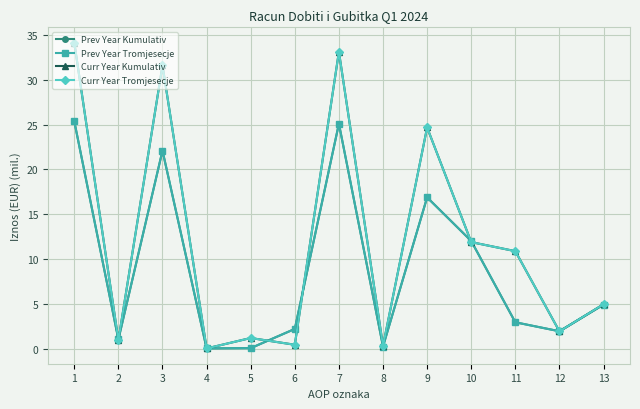

Does the chart have visible grid lines?

Yes